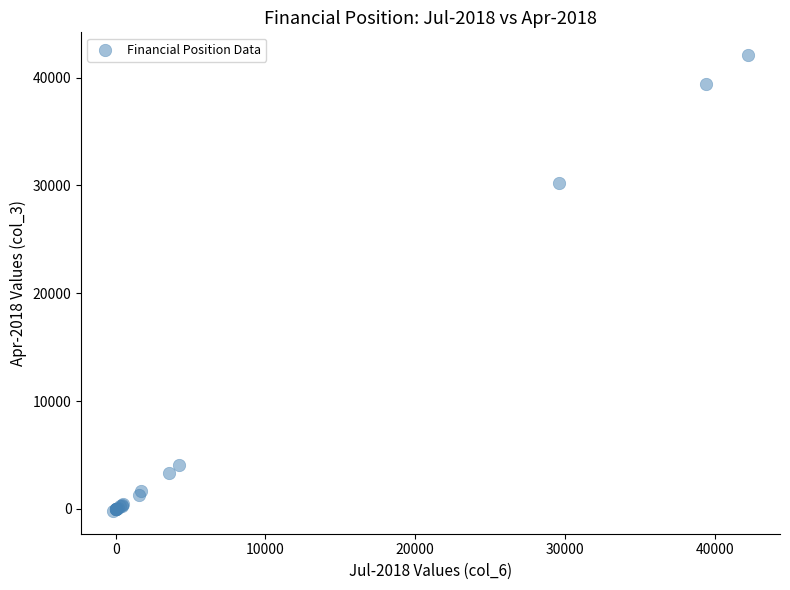

What Y value in the scatter plot is closest to 20953?

30268.8